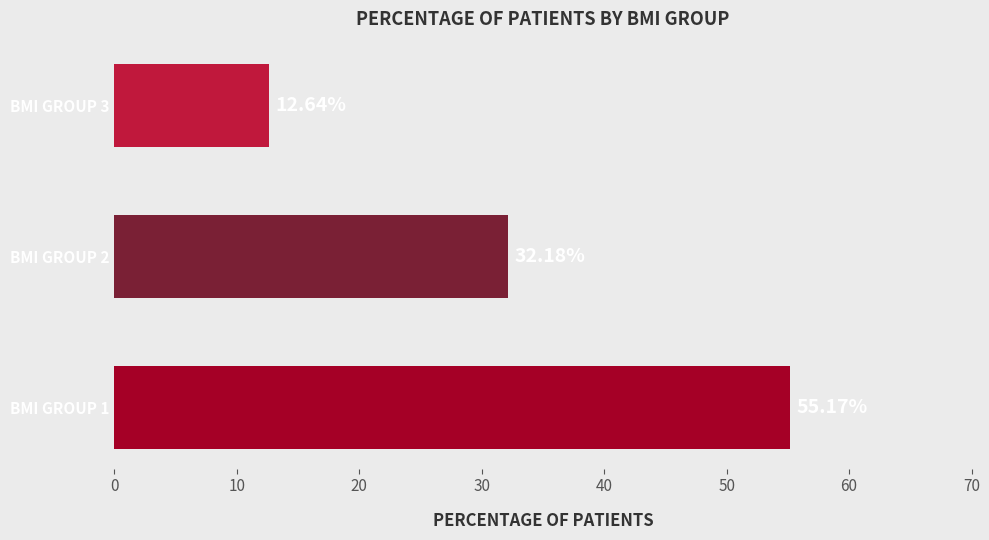

What is the maximum value shown in the chart?

55.2